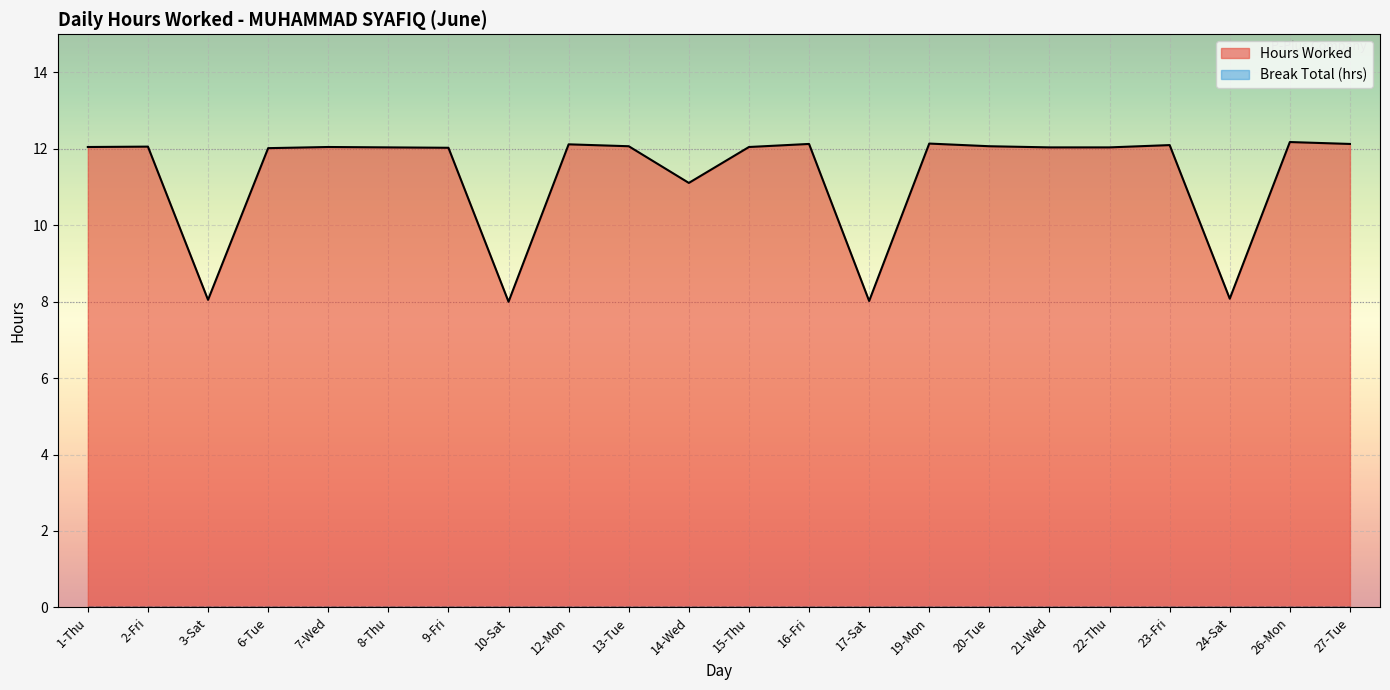

Reading left to right, what are all the values shown in this chart?

12.1	12.1	8.1	12.0	12.1	12.0	12.0	8.0	12.1	12.1	11.1	12.1	12.1	8.0	12.1	12.1	12.0	12.0	12.1	8.1	12.2	12.1